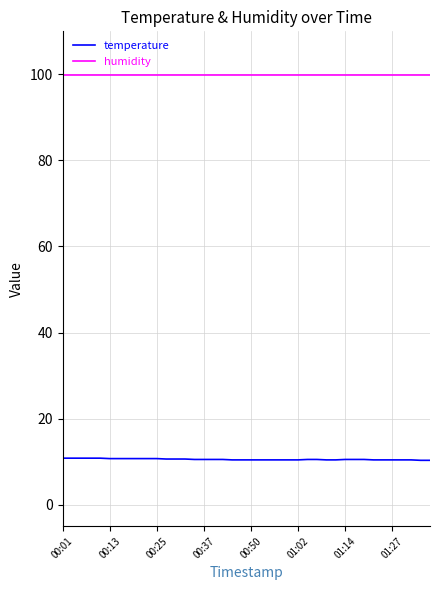

What is the lowest value of the humidity series?

99.9